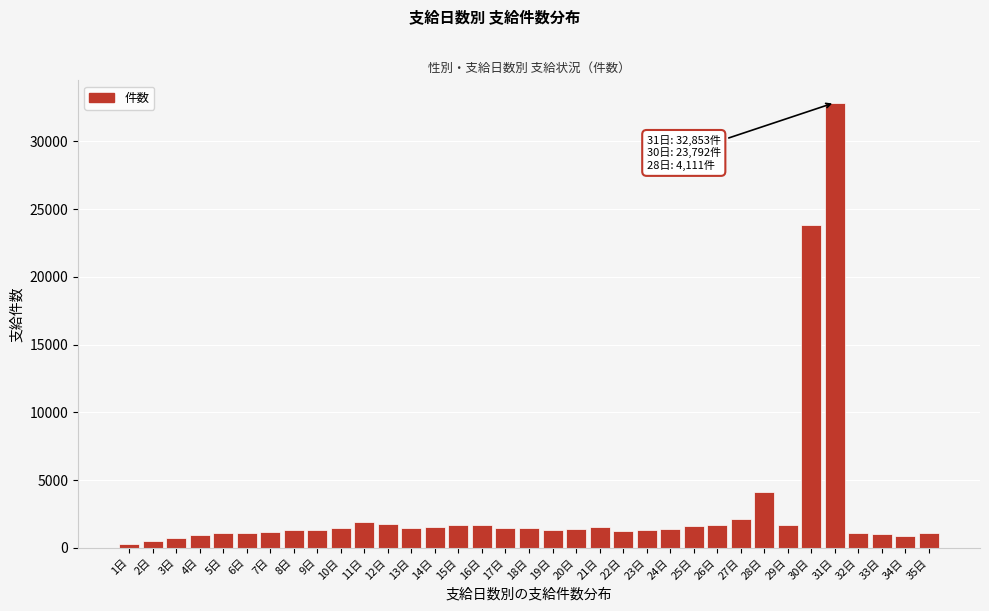

What is the label of the 33rd bar from the left?

33日